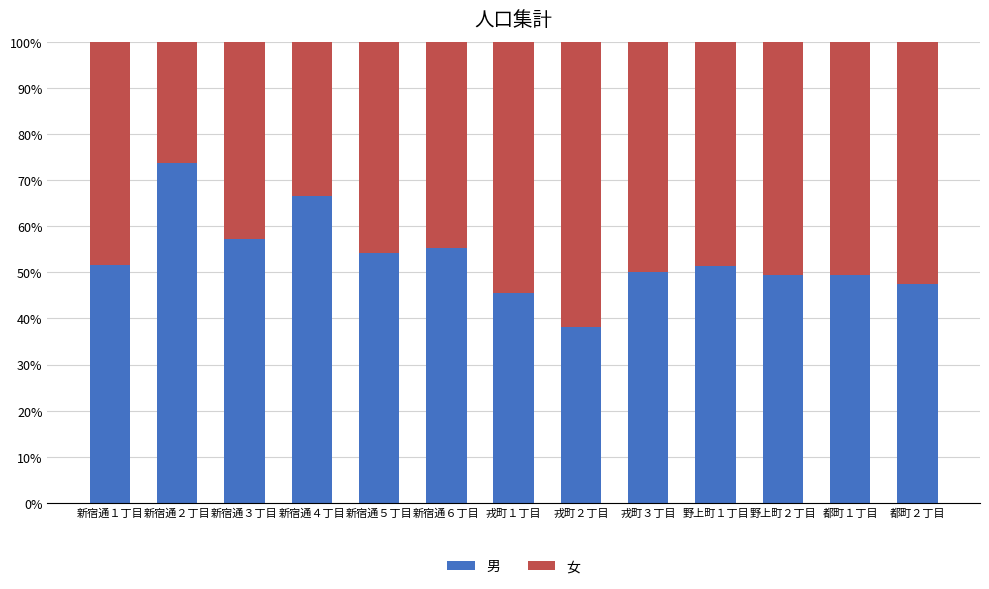

The 男 series shows 22.1 at 戎町２丁目. True or false?

False